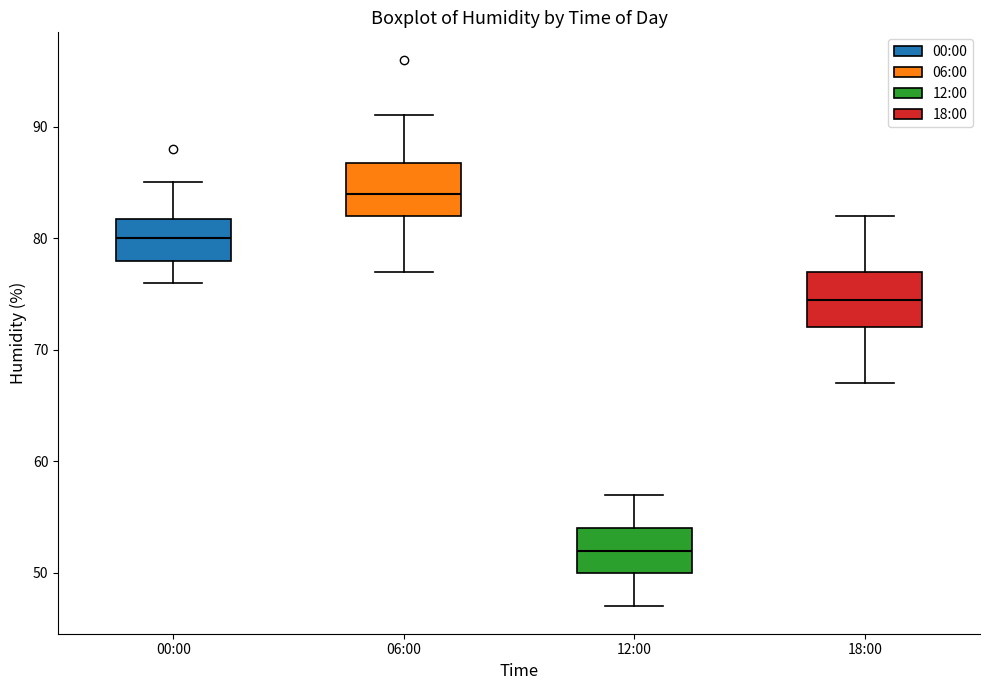

Reading left to right, transcribe this box plot: for each box, give where its median line is, the range the box spans, and where its two whiskers end, as read against the y-axis. The values are not printed on the chart, so give them approximately, as read against the axis.

00:00: median 80, box 78 to 82, whiskers 76 to 85
06:00: median 84, box 82 to 87, whiskers 77 to 91
12:00: median 52, box 50 to 54, whiskers 47 to 57
18:00: median 75, box 72 to 77, whiskers 67 to 82